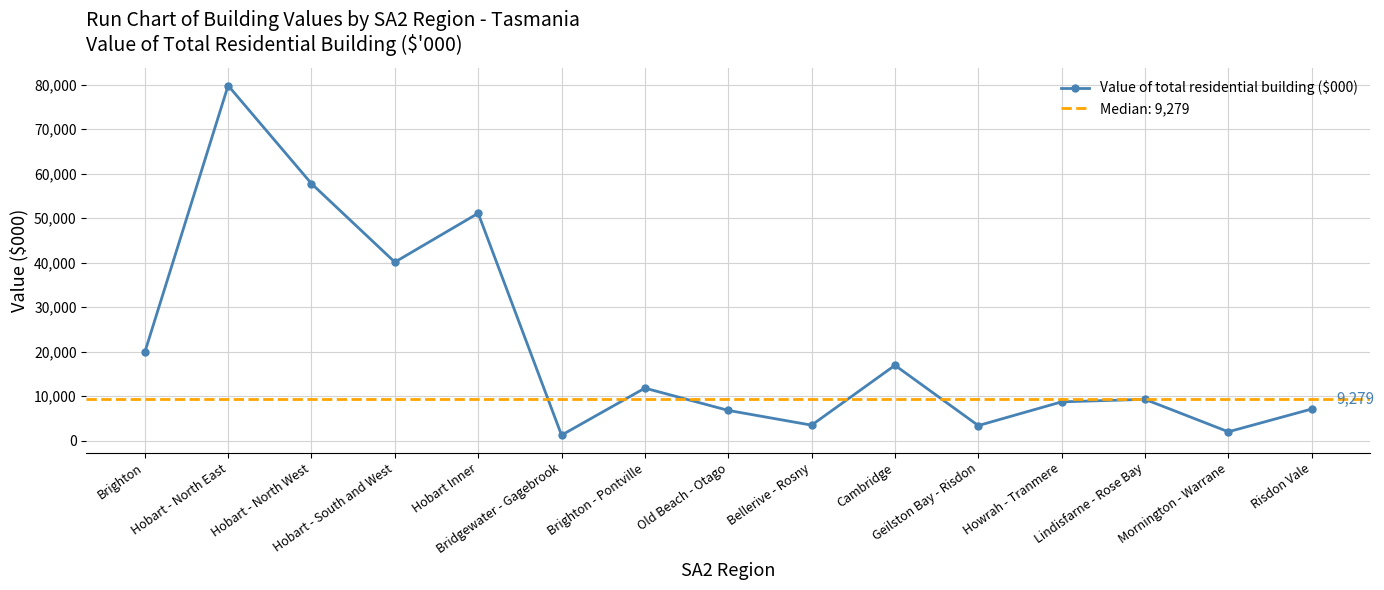

Rank the categories by value from highest to lowest.

Hobart - North East, Hobart - North West, Hobart Inner, Hobart - South and West, Brighton, Cambridge, Brighton - Pontville, Lindisfarne - Rose Bay, Howrah - Tranmere, Risdon Vale, Old Beach - Otago, Bellerive - Rosny, Geilston Bay - Risdon, Mornington - Warrane, Bridgewater - Gagebrook